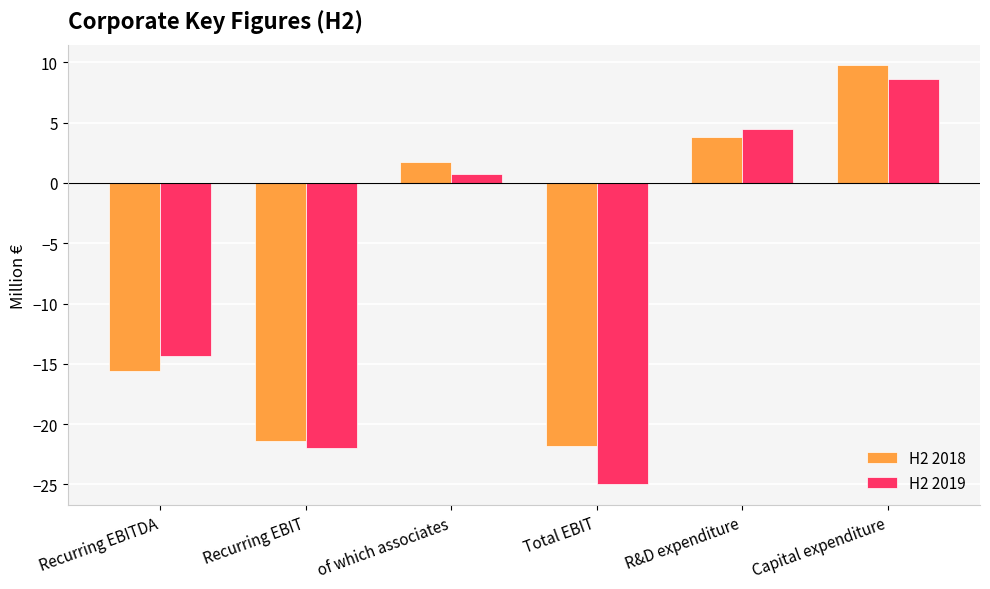

Reading left to right, list all the values displayed in this chart.

H2 2018: Recurring EBITDA=-15.6	Recurring EBIT=-21.4	of which associates=1.7	Total EBIT=-21.8	R&D expenditure=3.8	Capital expenditure=9.7
H2 2019: Recurring EBITDA=-14.3	Recurring EBIT=-22.0	of which associates=0.8	Total EBIT=-25.0	R&D expenditure=4.5	Capital expenditure=8.7